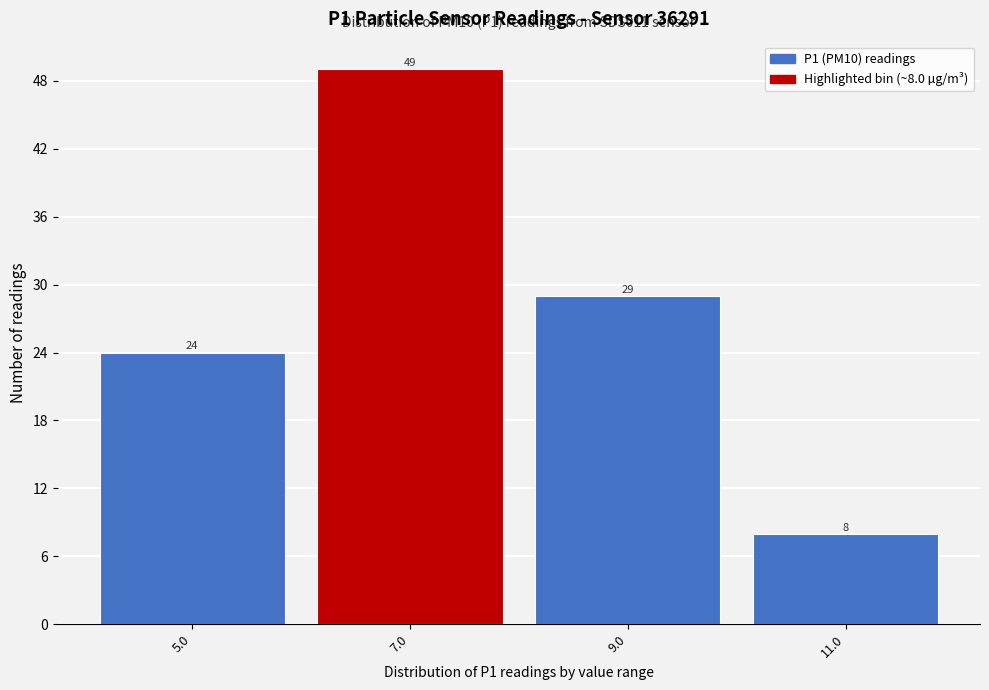

Reading left to right, what are all the values shown in this chart?

5.0=24	7.0=49	9.0=29	11.0=8